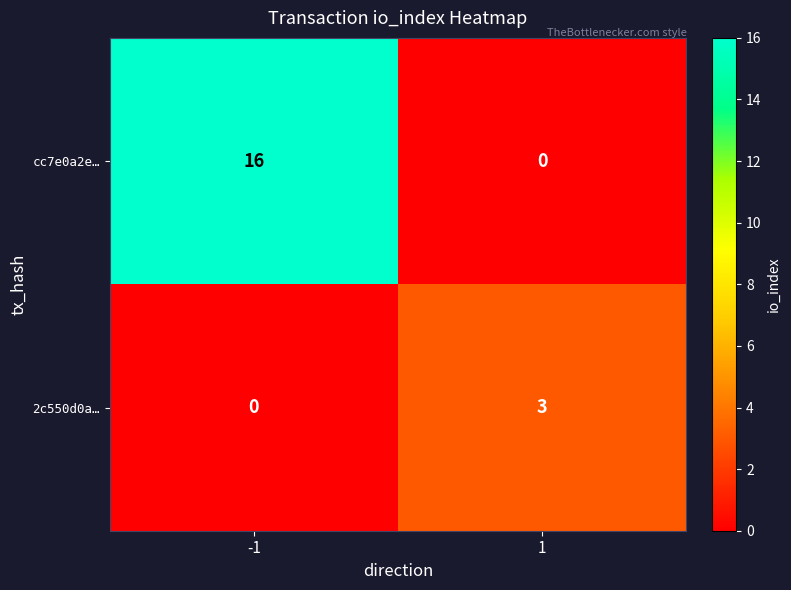

List the series in order of their overall mean, highest first.

cc7e0a2e…, 2c550d0a…